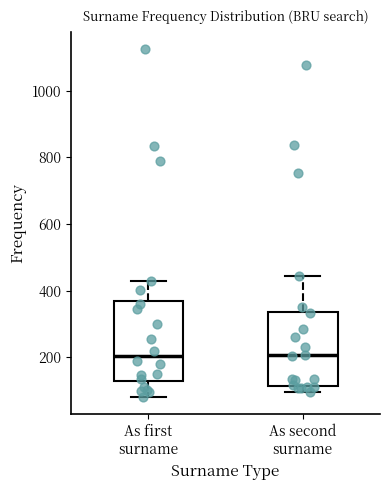

Reading left to right, read every box against the y-axis: the position of its median line, the range the box covers, and the ends of its whiskers. The values are not printed on the chart, so give them approximately, as read against the axis.

As first surname: median 200, box 120 to 360, whiskers 80 to 420
As second surname: median 200, box 120 to 340, whiskers 100 to 440